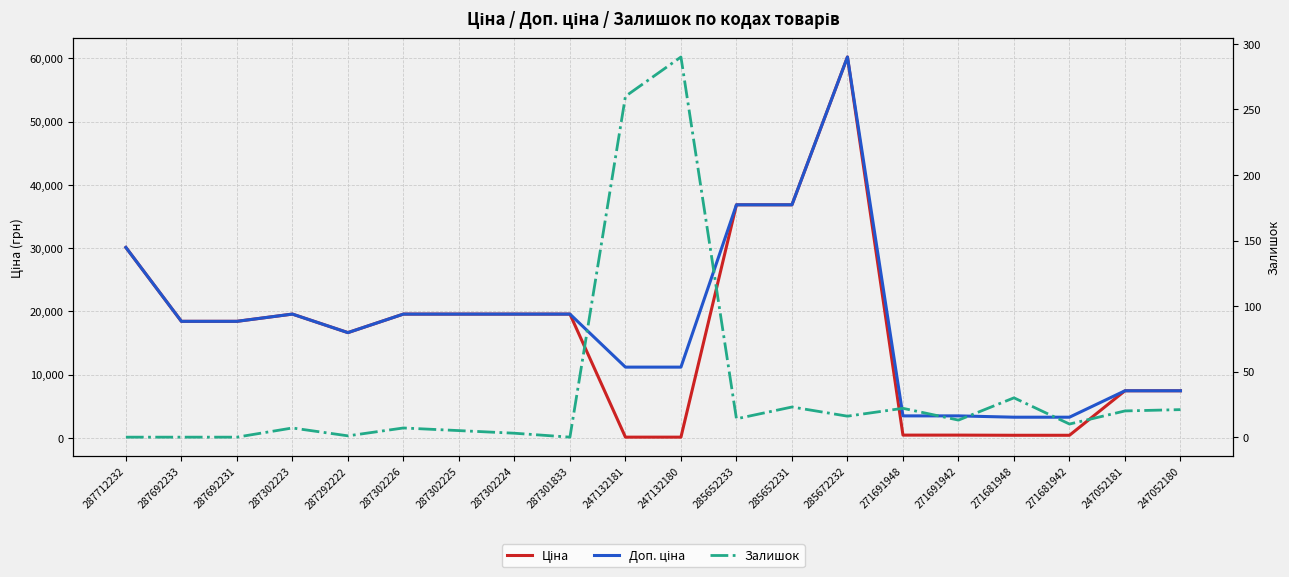

At which category does Залишок reach its first local peak?

287302223